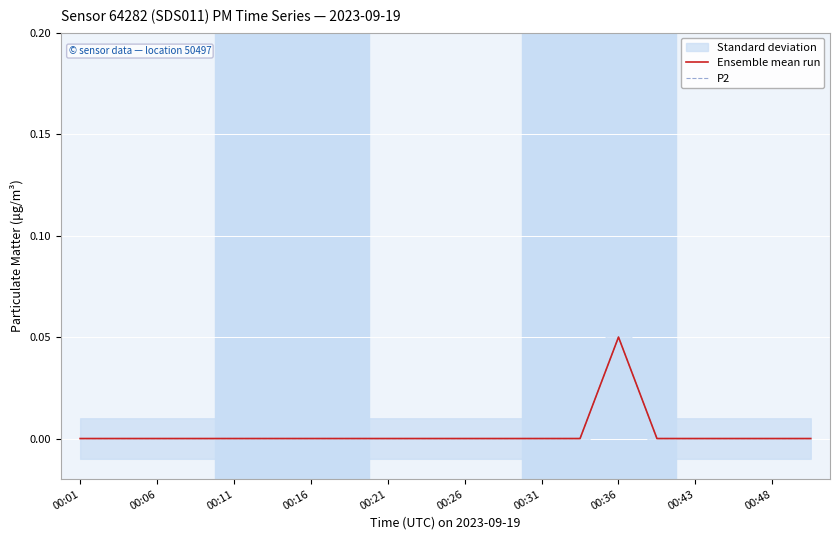

True or false: P2 and Ensemble mean run intersect in this chart.

False